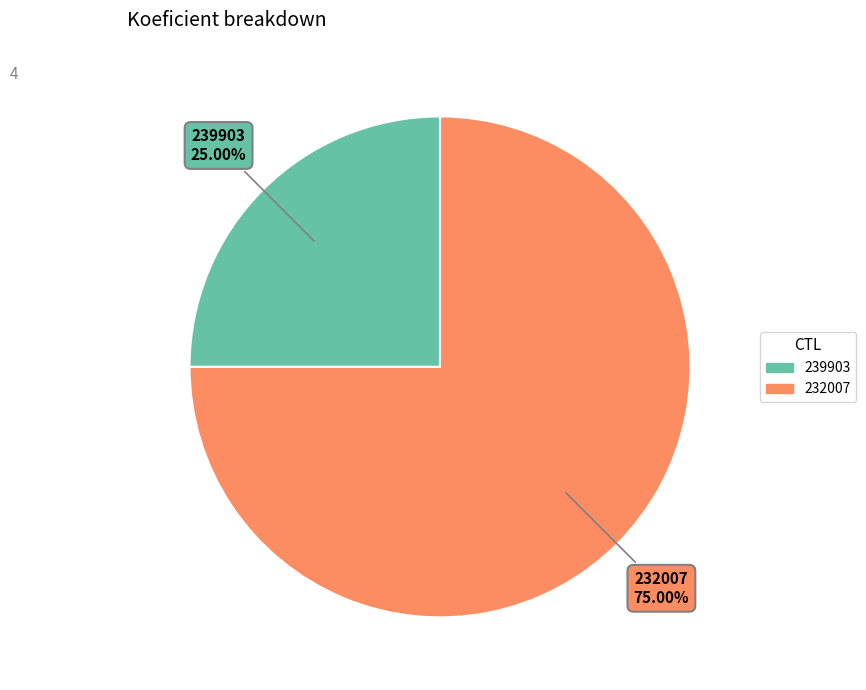

Rank the categories by value from highest to lowest.

232007, 239903